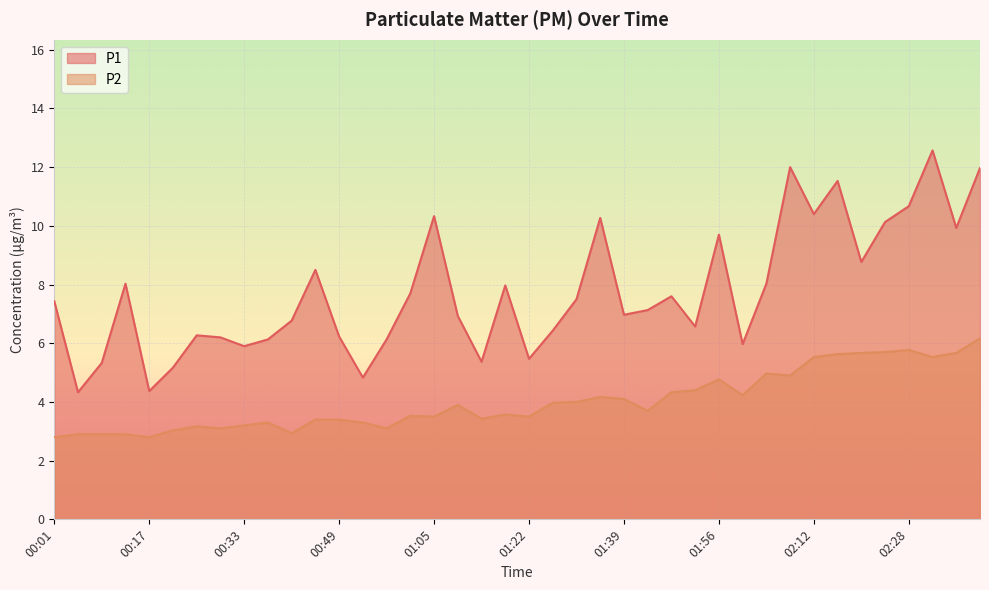

Which series has the largest range (max minus min)?

P1